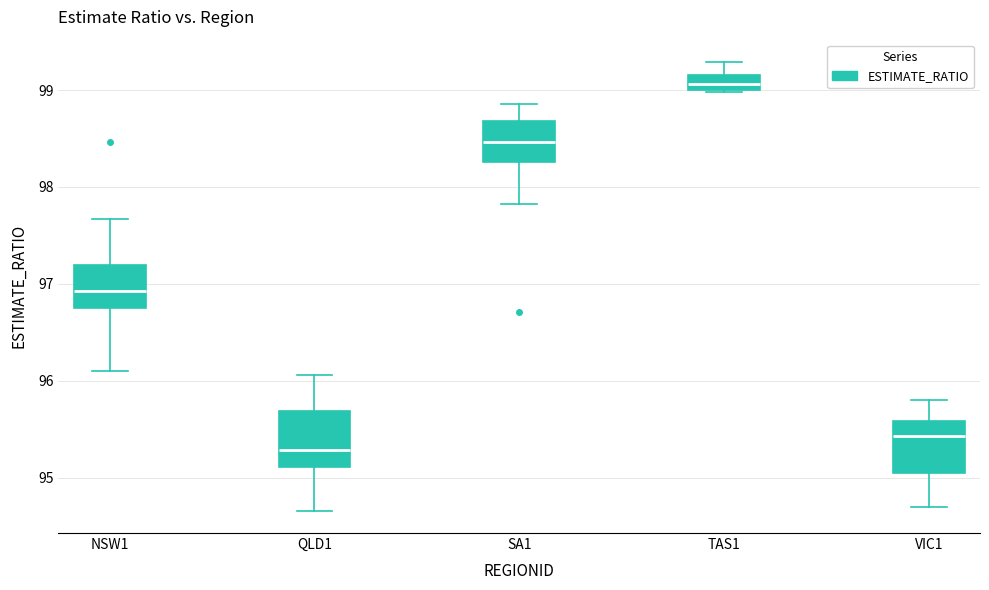

Where does the upper whisker of the box for SA1 end on the y-axis? The values are not printed on the chart, so give them approximately, as read against the axis.

98.9